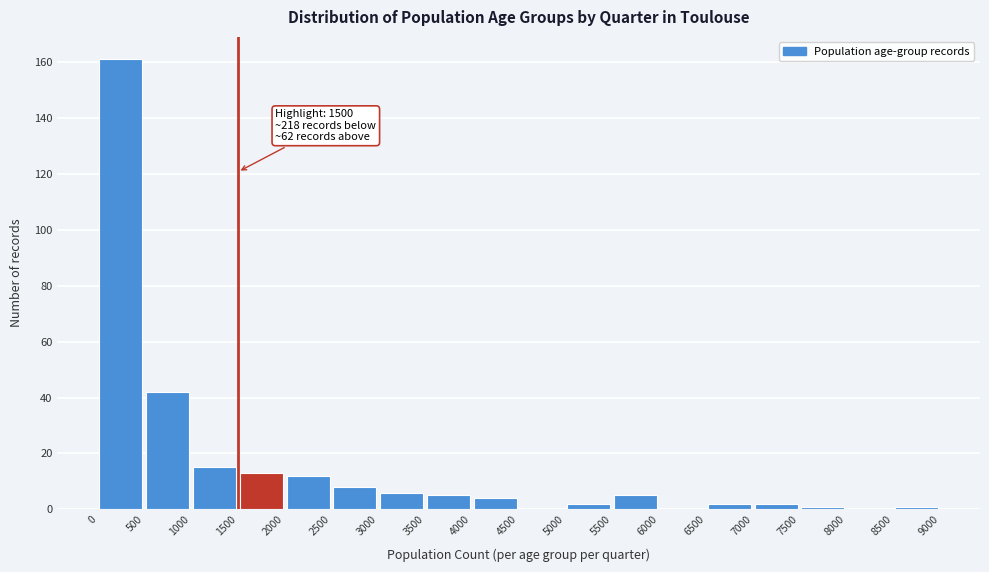

Over which range of the x-axis is the bar tallest?

0 to 500